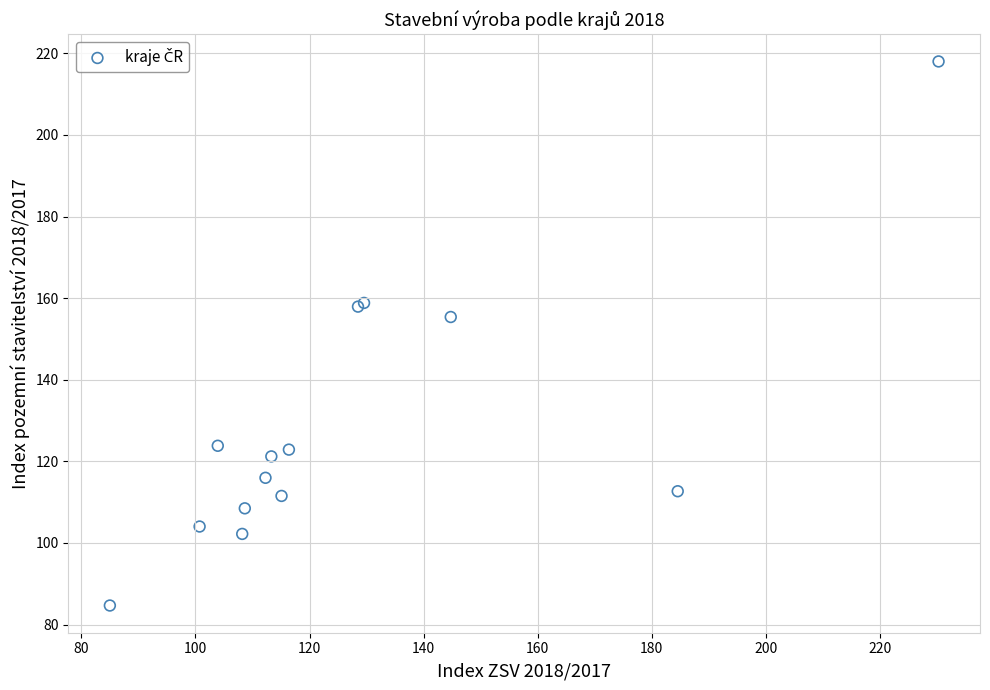

What Y value in the scatter plot is closest to 151?

155.4